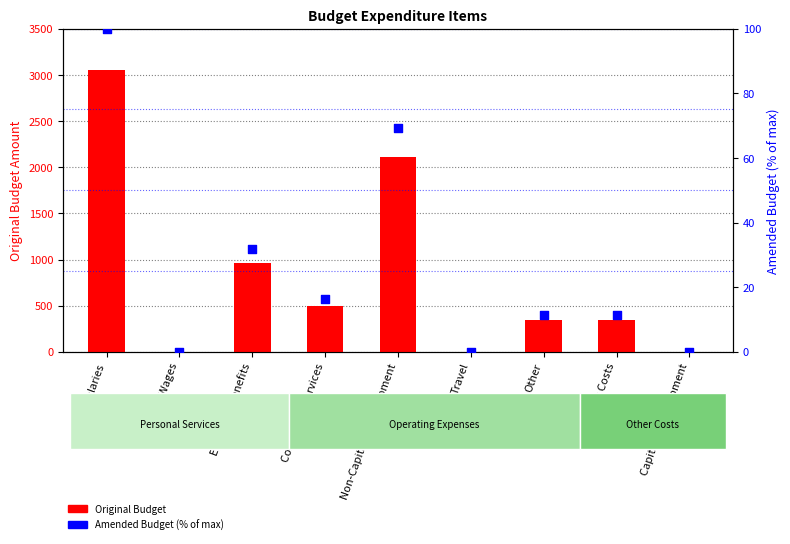

Is the value of Original Budget at Hourly Wages greater than the value of Amended Budget (% of max) at Hourly Wages?

No